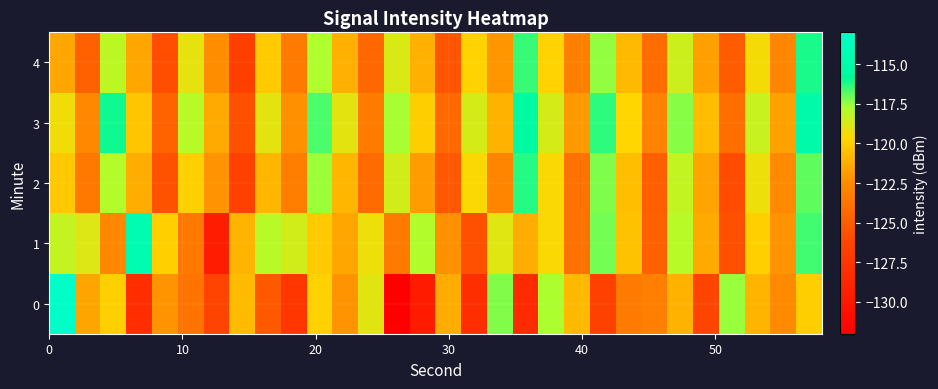

Reading right to left, what are all the values shown in this chart?

0: -120.0	-122.6	-120.9	-117.5	-126.4	-121.0	-123.2	-123.5	-126.6	-120.8	-117.8	-128.5	-117.3	-128.1	-121.3	-129.8	-132.1	-119.0	-122.2	-119.8	-127.5	-125.2	-120.7	-126.4	-123.8	-122.2	-128.3	-119.9	-121.5	-113.2
1: -116.6	-122.2	-119.9	-125.7	-121.3	-118.0	-124.8	-120.5	-117.1	-123.9	-119.6	-121.2	-118.9	-125.7	-122.3	-117.9	-123.5	-119.2	-121.4	-120.1	-118.6	-118.0	-121.0	-129.6	-123.5	-119.9	-114.5	-122.7	-118.9	-118.3
2: -116.9	-122.6	-119.2	-125.9	-121.6	-118.2	-124.9	-120.6	-117.2	-123.9	-119.6	-116.2	-122.9	-119.6	-125.2	-121.9	-118.6	-124.2	-120.9	-117.6	-123.2	-120.9	-126.6	-122.2	-119.9	-125.6	-121.2	-117.9	-123.6	-120.2
3: -115.0	-121.7	-118.3	-124.0	-120.7	-117.3	-123.0	-119.7	-116.3	-122.0	-118.7	-115.3	-121.0	-118.7	-124.3	-120.0	-117.7	-123.3	-119.0	-116.7	-122.3	-119.0	-125.7	-121.3	-118.0	-124.7	-120.3	-116.0	-122.7	-119.3
4: -116.1	-122.8	-119.5	-125.1	-121.8	-118.5	-124.1	-120.8	-117.5	-123.1	-119.8	-116.5	-122.1	-119.8	-125.5	-121.1	-118.8	-124.5	-121.1	-117.8	-123.5	-120.1	-126.8	-122.5	-119.1	-125.8	-121.5	-118.1	-124.8	-121.5